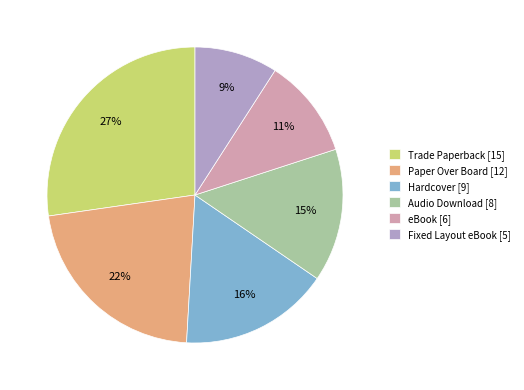

Do eBook and Fixed Layout eBook together represent more than half of the pie?

No